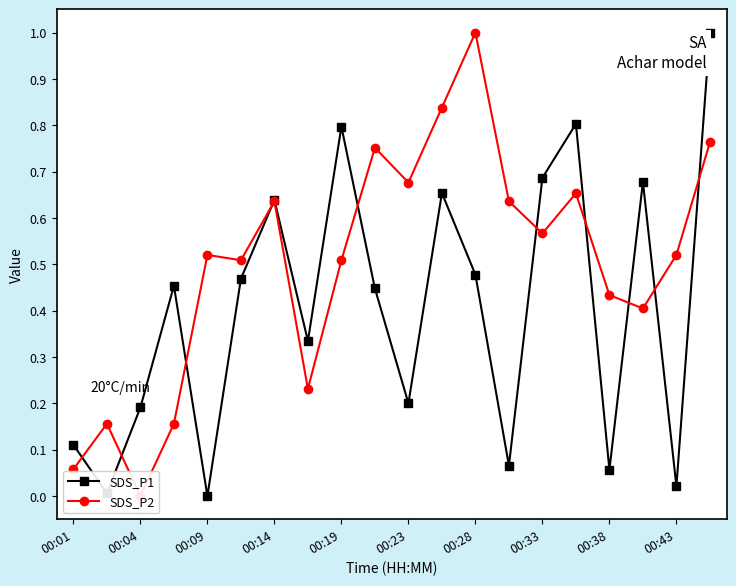

Reading left to right, extract all data points from this chart.

SDS_P1: 0.1	0.0	0.2	0.5	0.0	0.5	0.6	0.3	0.8	0.4	0.2	0.7	0.5	0.1	0.7	0.8	0.1	0.7	0.0	1.0
SDS_P2: 0.1	0.2	0.0	0.2	0.5	0.5	0.6	0.2	0.5	0.8	0.7	0.8	1.0	0.6	0.6	0.7	0.4	0.4	0.5	0.8